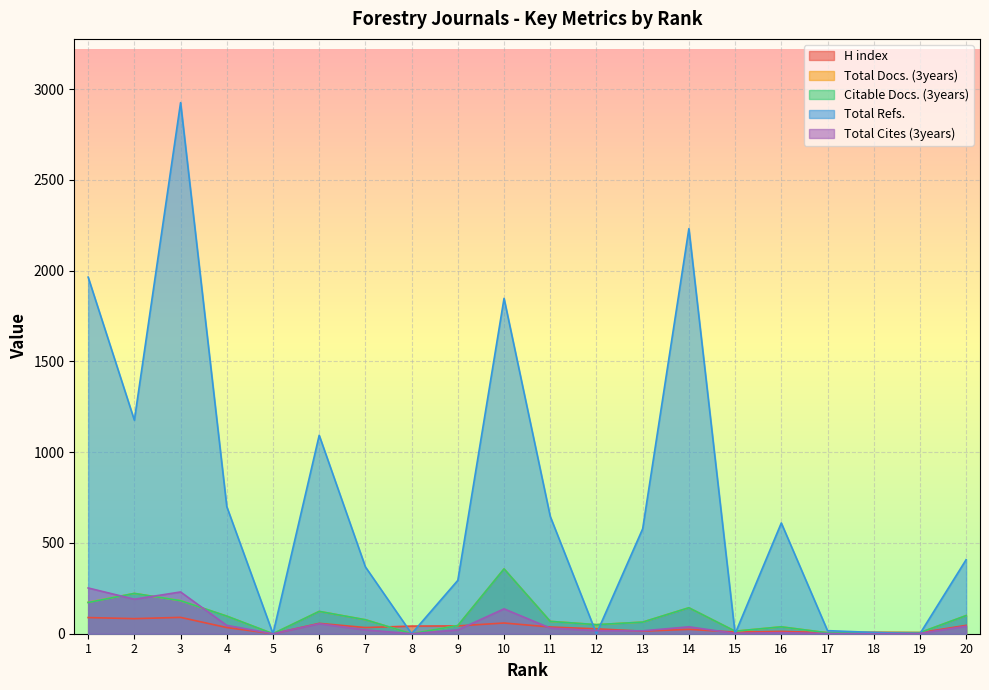

What are all the series names shown in the legend?

H index, Total Docs. (3years), Citable Docs. (3years), Total Refs., Total Cites (3years)